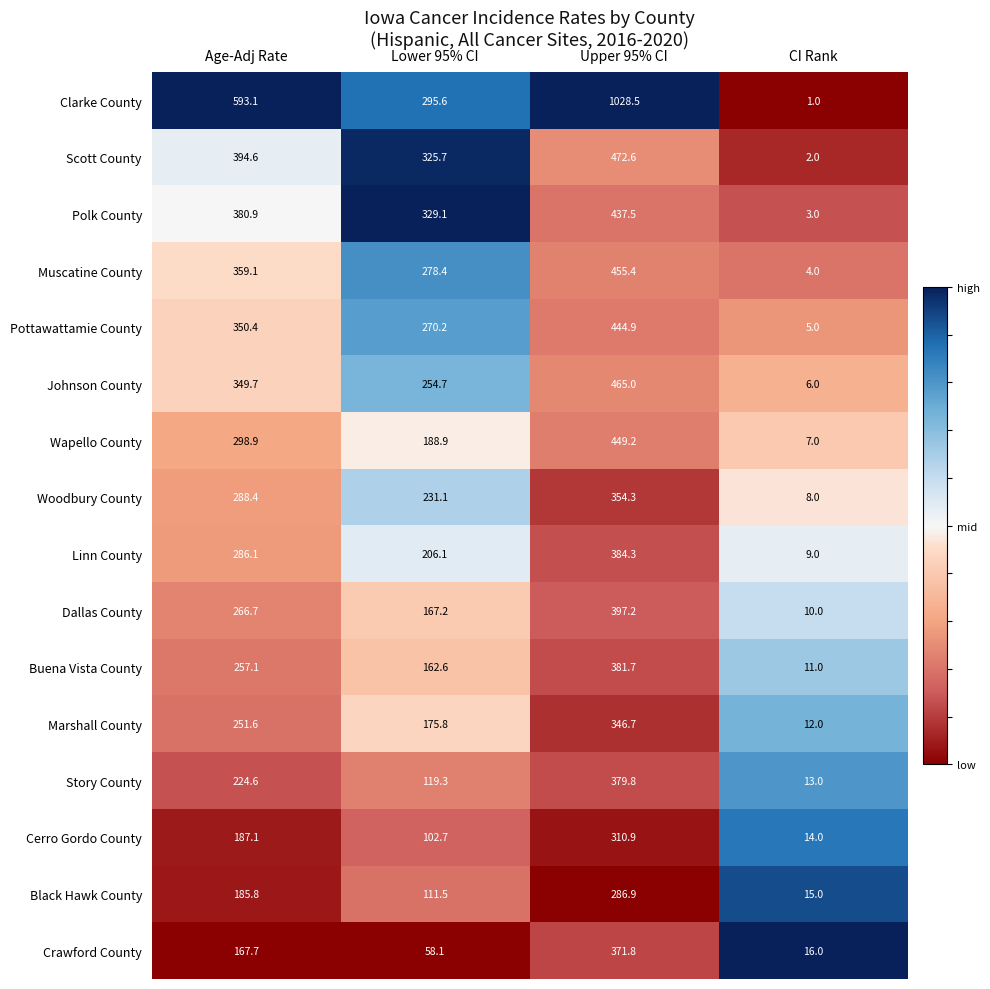

What is the difference between the maximum and minimum values in the Cerro Gordo County series?

296.9